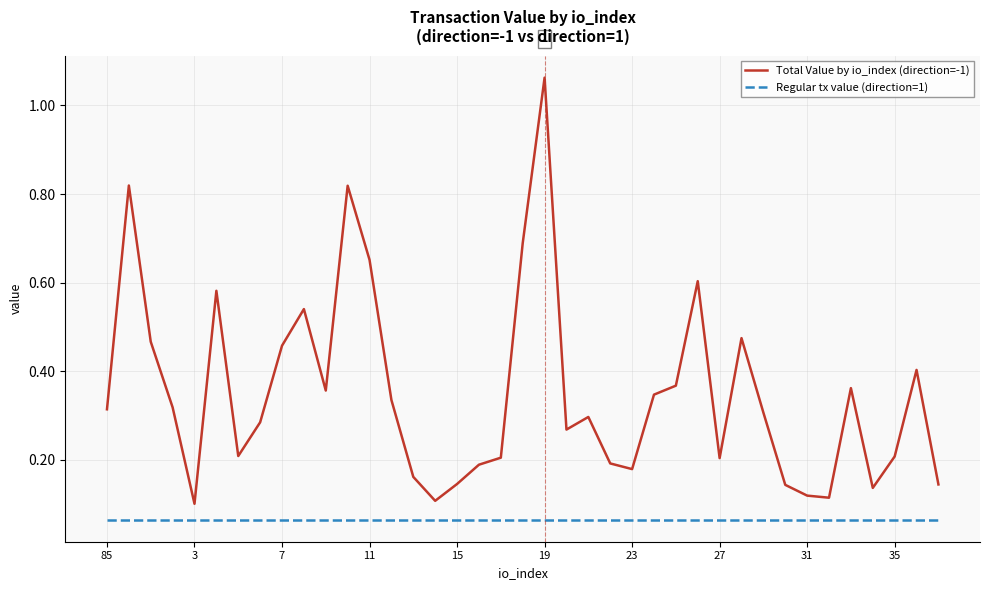

What are all the series names shown in the legend?

Total Value by io_index (direction=-1), Regular tx value (direction=1)